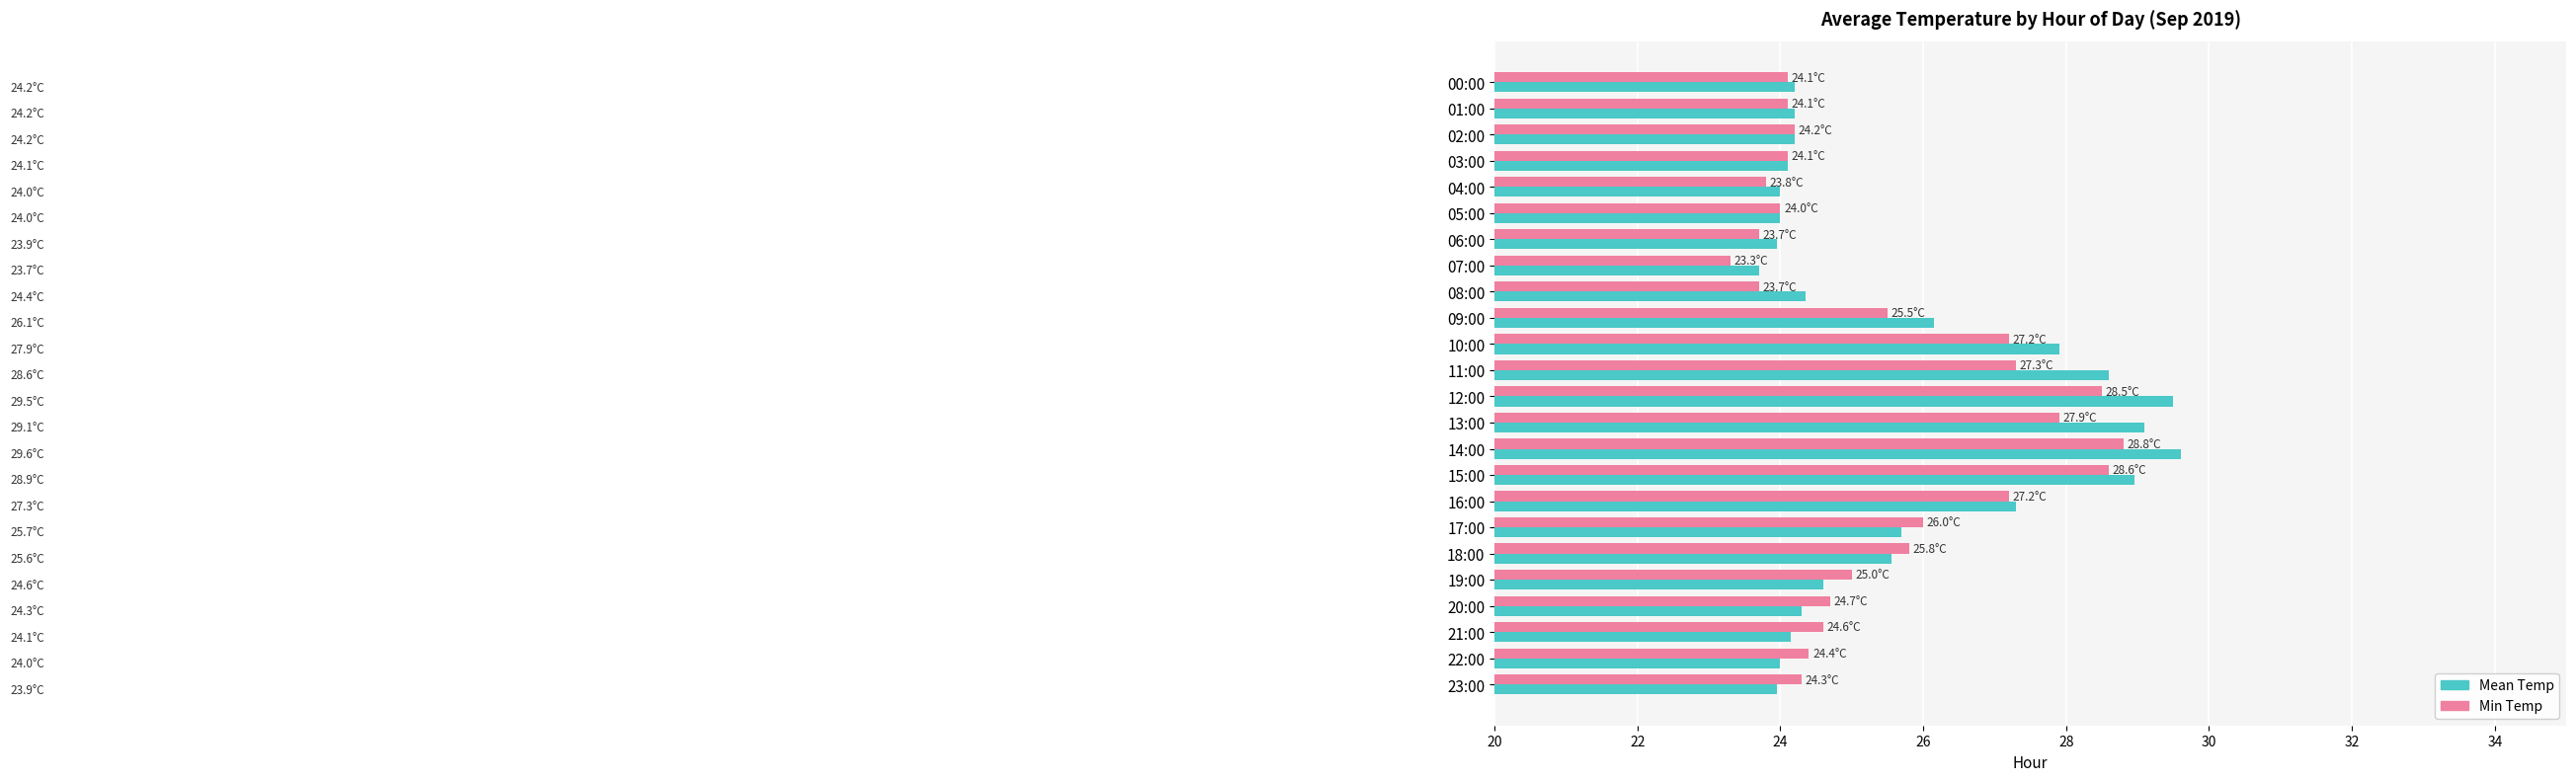

Which series has the largest range (max minus min)?

Mean Temp